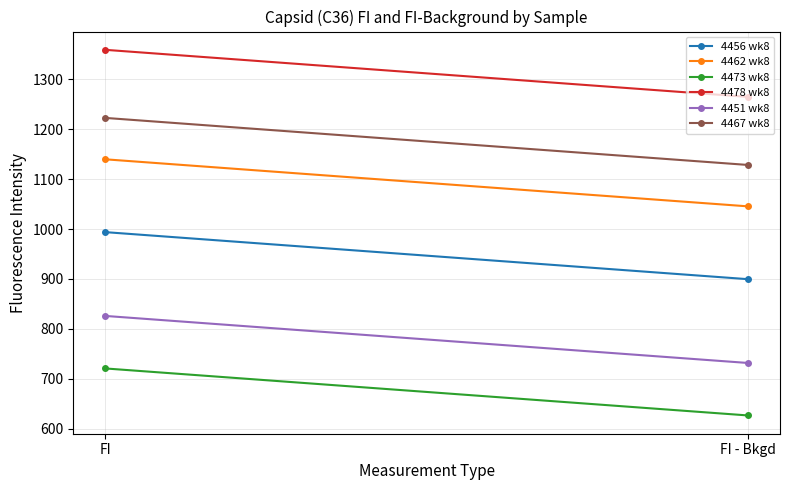

What is the maximum value for 4478 wk8?

1359.3